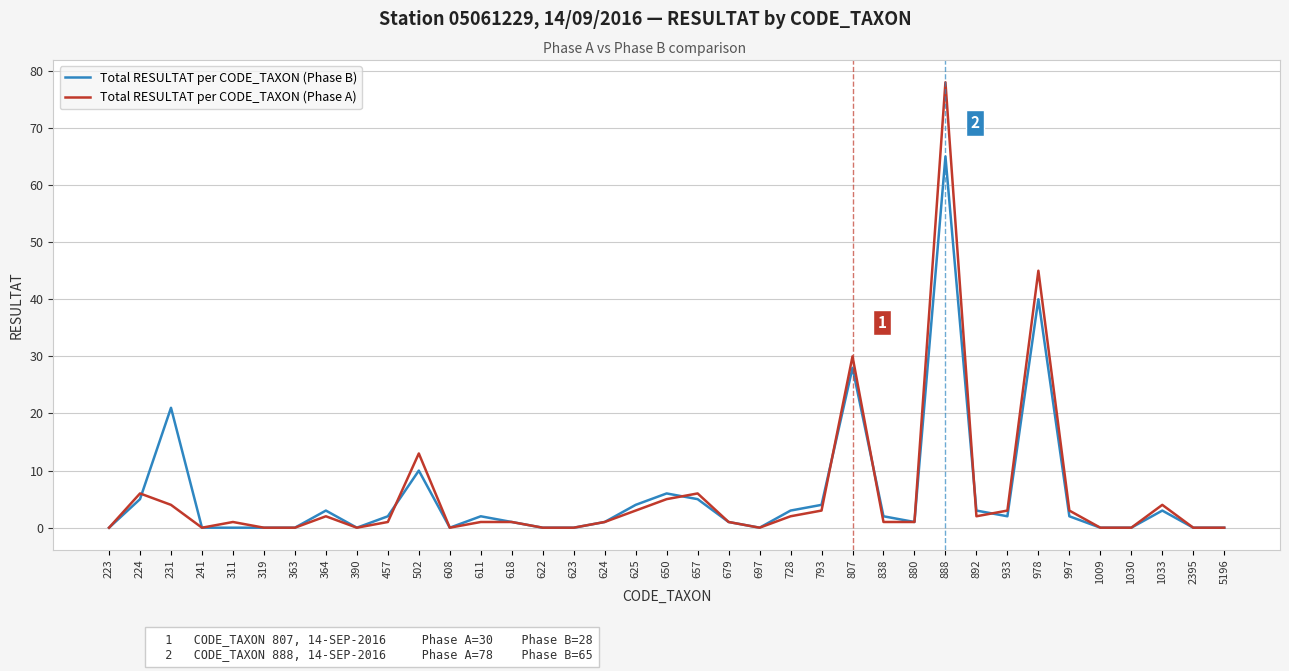

Reading left to right, list all the values displayed in this chart.

Total RESULTAT per CODE_TAXON (Phase B): 223=0	224=5	231=21	241=0	311=0	319=0	363=0	364=3	390=0	457=2	502=10	608=0	611=2	618=1	622=0	623=0	624=1	625=4	650=6	657=5	679=1	697=0	728=3	793=4	807=28	838=2	880=1	888=65	892=3	933=2	978=40	997=2	1009=0	1030=0	1033=3	2395=0	5196=0
Total RESULTAT per CODE_TAXON (Phase A): 223=0	224=6	231=4	241=0	311=1	319=0	363=0	364=2	390=0	457=1	502=13	608=0	611=1	618=1	622=0	623=0	624=1	625=3	650=5	657=6	679=1	697=0	728=2	793=3	807=30	838=1	880=1	888=78	892=2	933=3	978=45	997=3	1009=0	1030=0	1033=4	2395=0	5196=0